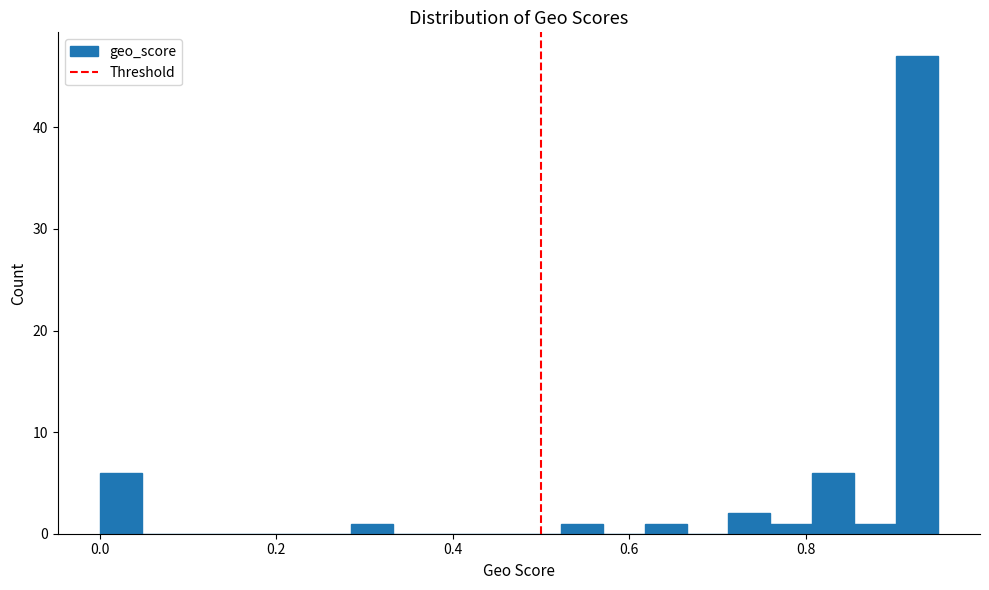

Read against the x-axis, roughly where is the centre of the tallest bar?

0.92